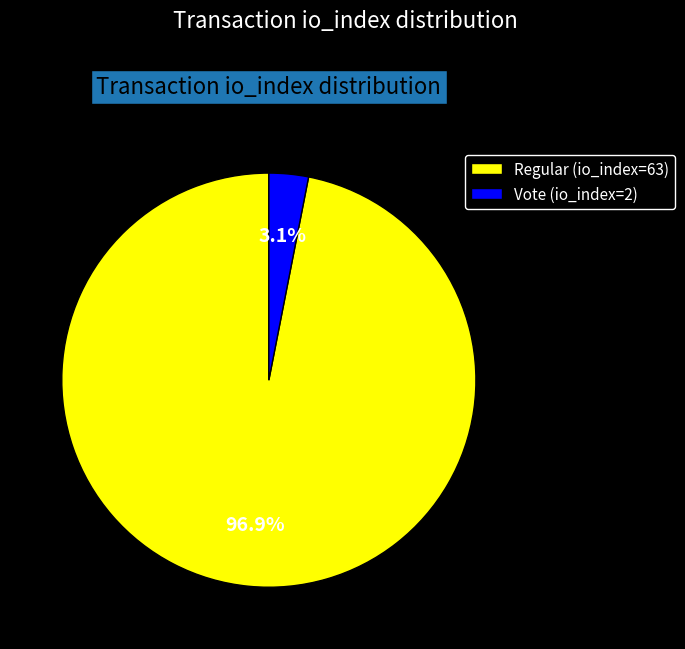

What percentage is the Regular (io_index=63) slice, to the nearest percent?

97%